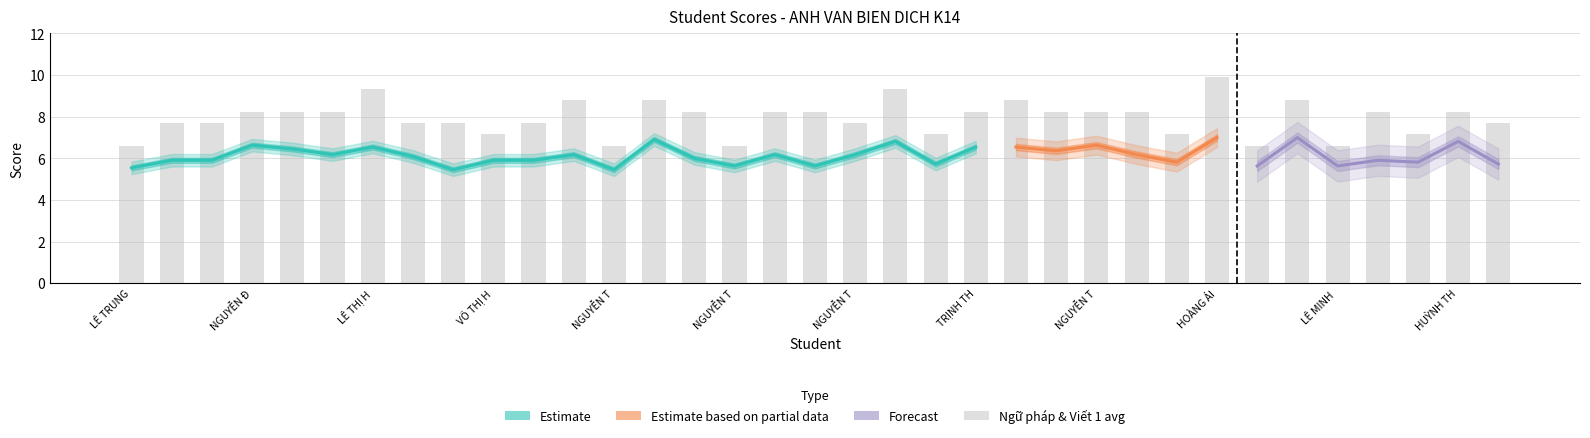

What position from the right is NGUYỄN THỊ PHƯƠNG THẢO?

19